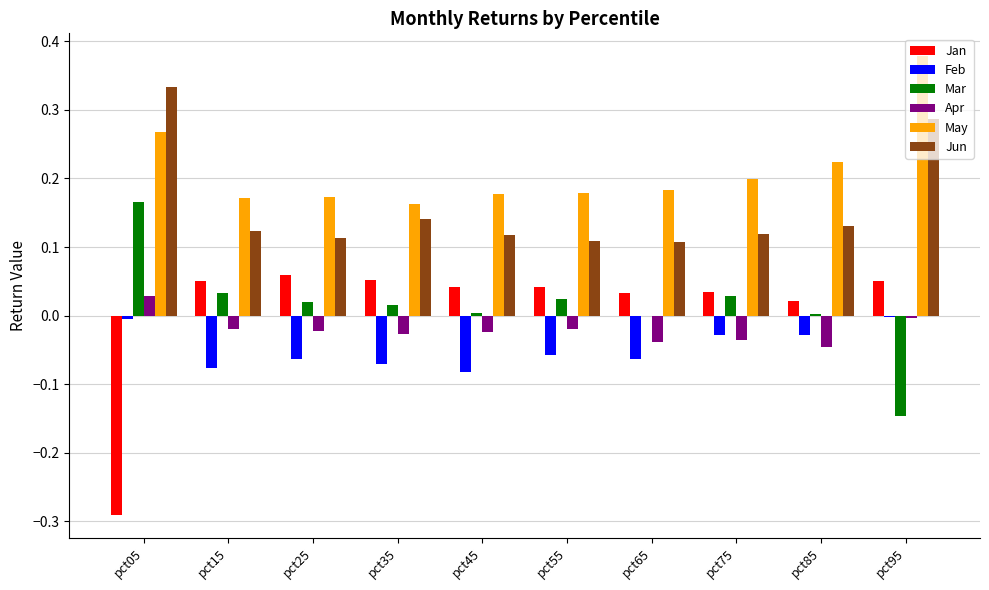

At which label is Feb closest to 0?

pct05